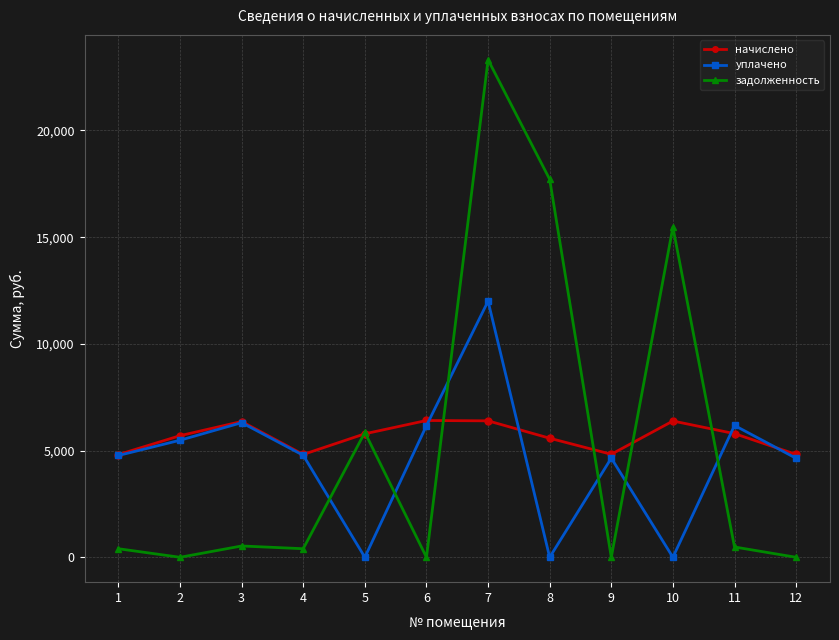

Where is the first local minimum for задолженность?

2